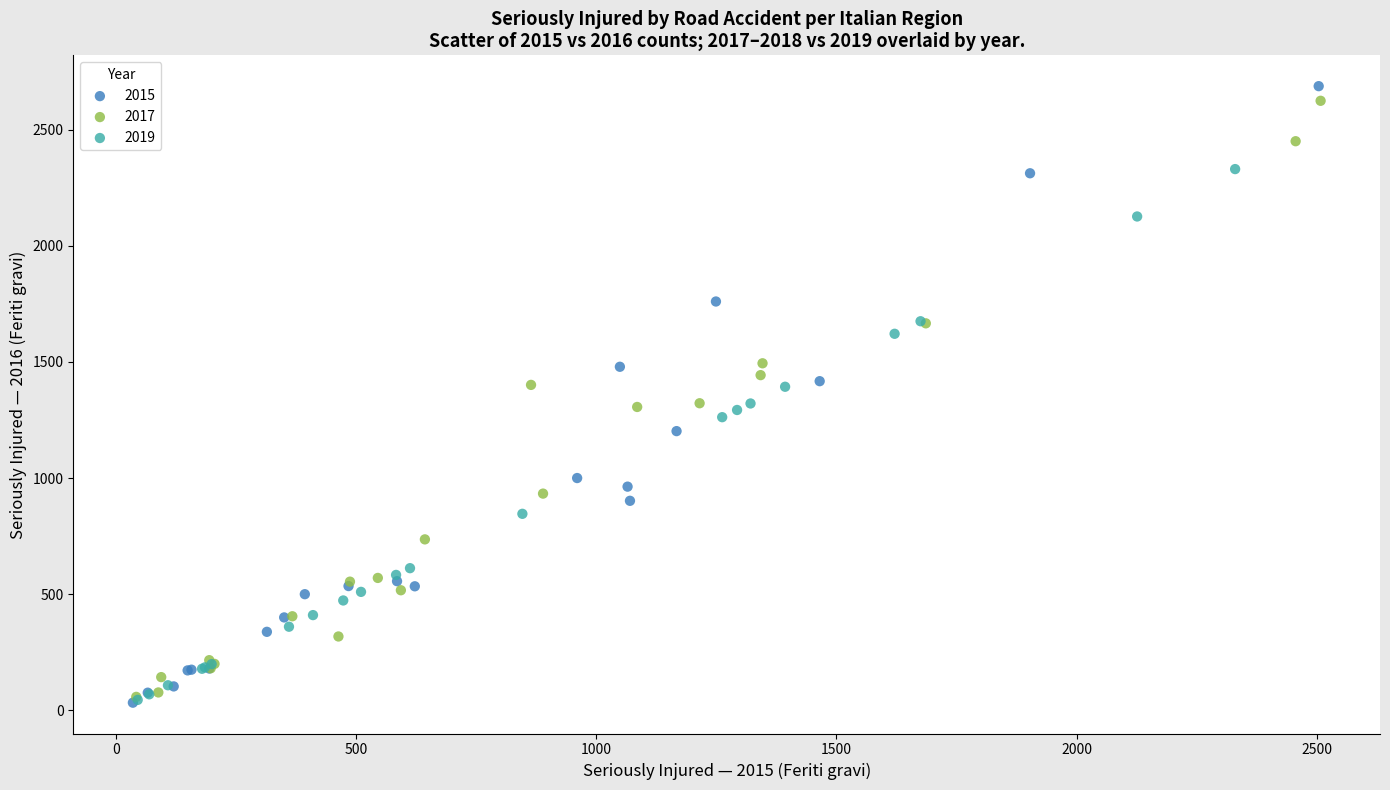

Which series has the largest Y range (max minus min)?

2015